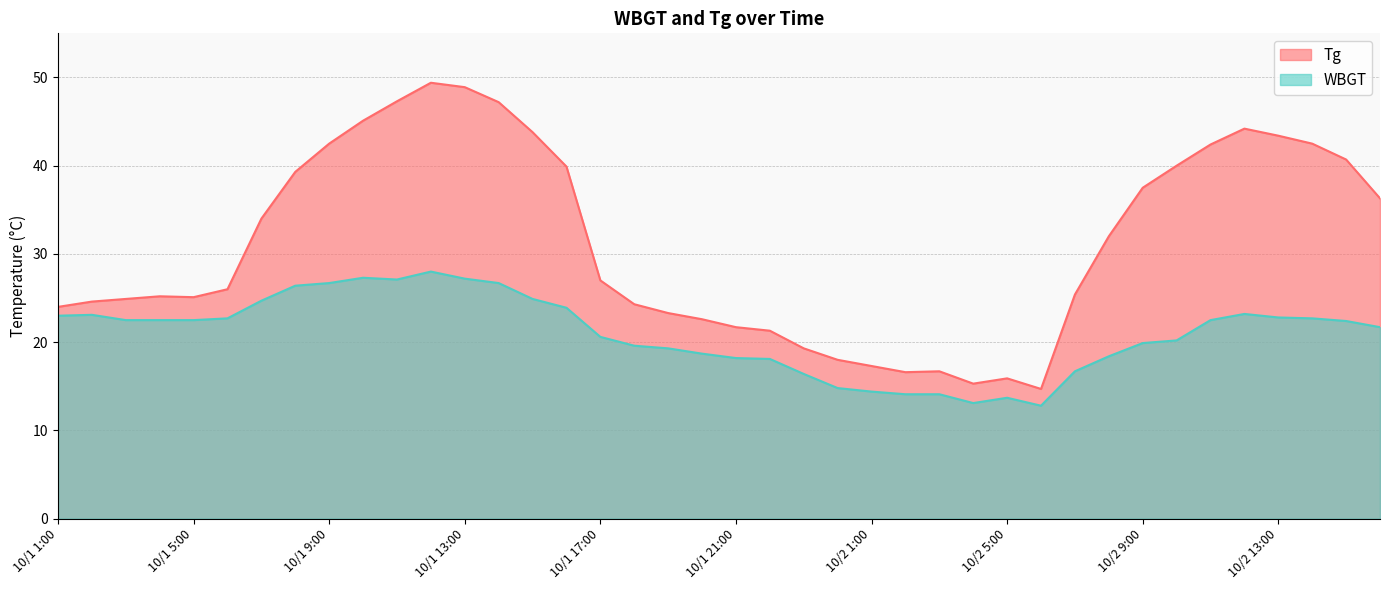

Reading left to right, list all the values displayed in this chart.

Tg: 24.0	24.6	24.9	25.2	25.1	26.0	34.0	39.3	42.5	45.1	47.3	49.4	48.9	47.2	43.8	39.9	27.0	24.3	23.3	22.6	21.7	21.3	19.3	18.0	17.3	16.6	16.7	15.3	15.9	14.7	25.4	32.0	37.5	40.0	42.4	44.2	43.4	42.5	40.7	36.3
WBGT: 23.0	23.1	22.5	22.5	22.5	22.7	24.7	26.4	26.7	27.3	27.1	28.0	27.2	26.7	24.9	23.9	20.6	19.6	19.3	18.7	18.2	18.1	16.4	14.8	14.4	14.1	14.1	13.1	13.7	12.8	16.7	18.4	19.9	20.2	22.5	23.2	22.8	22.7	22.4	21.7